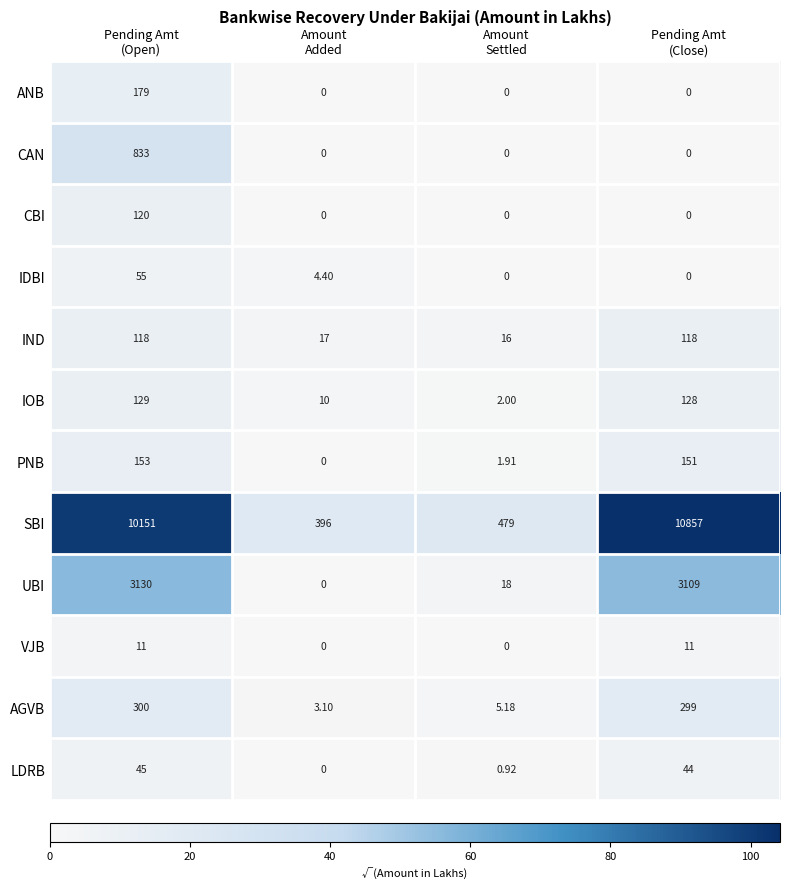

Which series has the largest total across all categories?

SBI